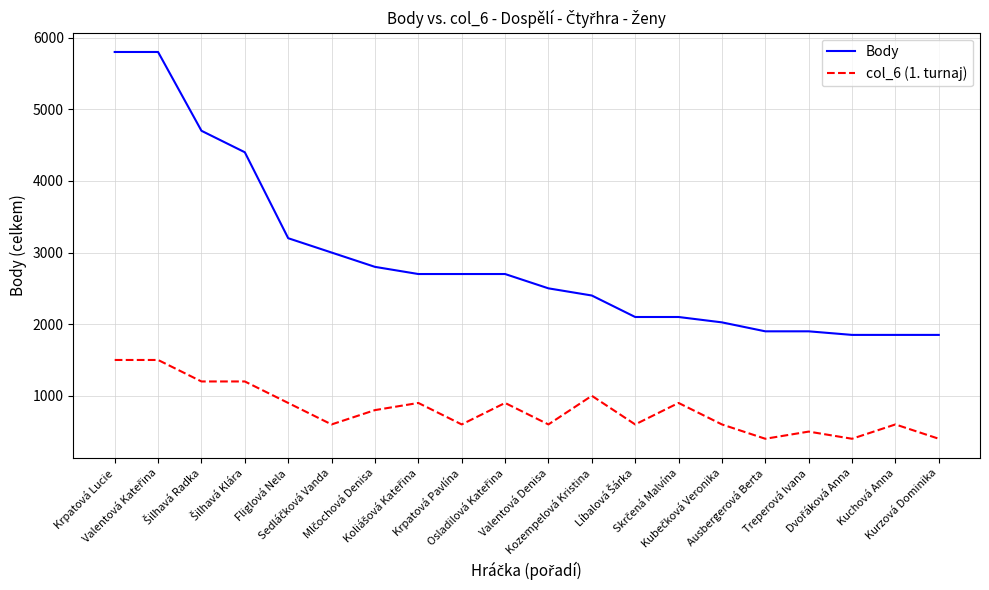

Which series has the largest range (max minus min)?

Body